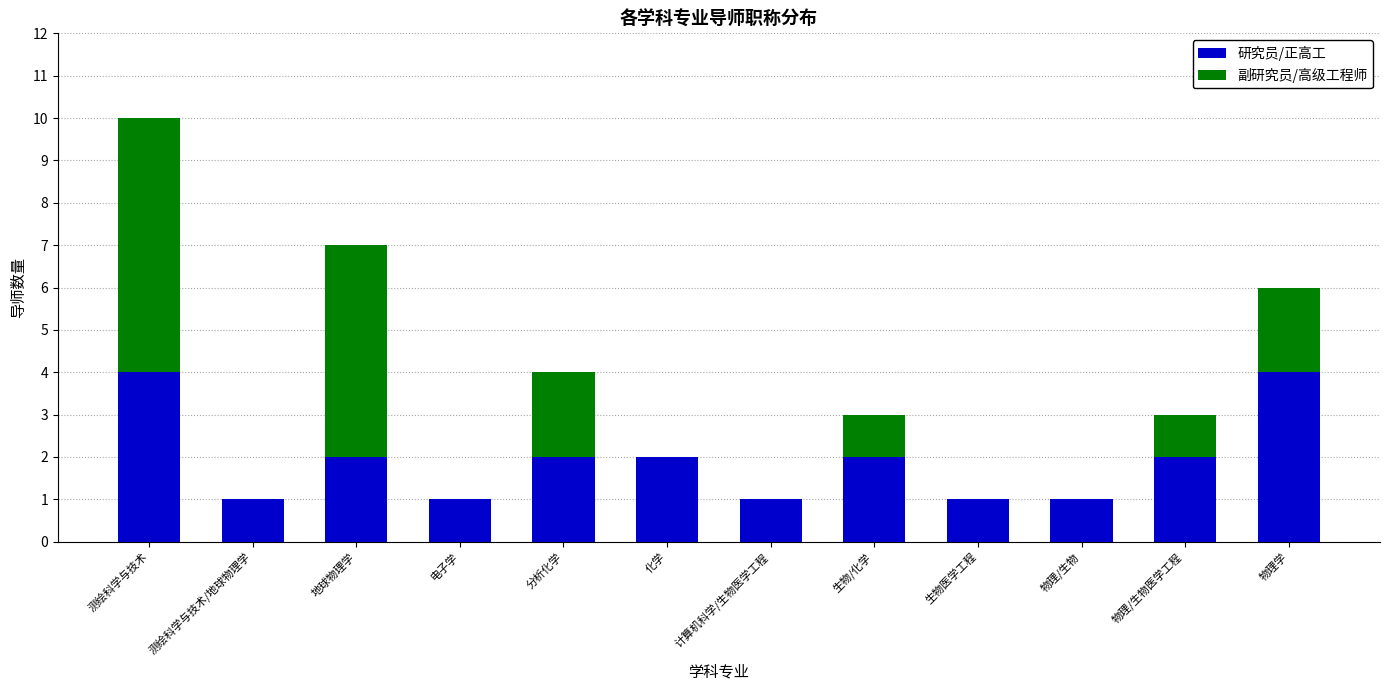

What is the maximum value for 研究员/正高工?

4